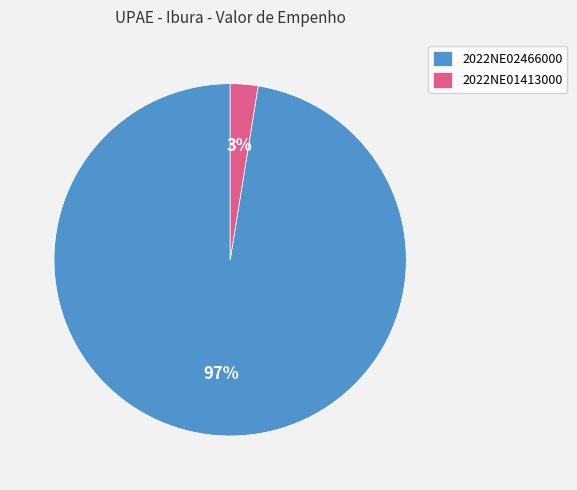

Is it true that 2022NE02466000 is 97% of the pie?

True